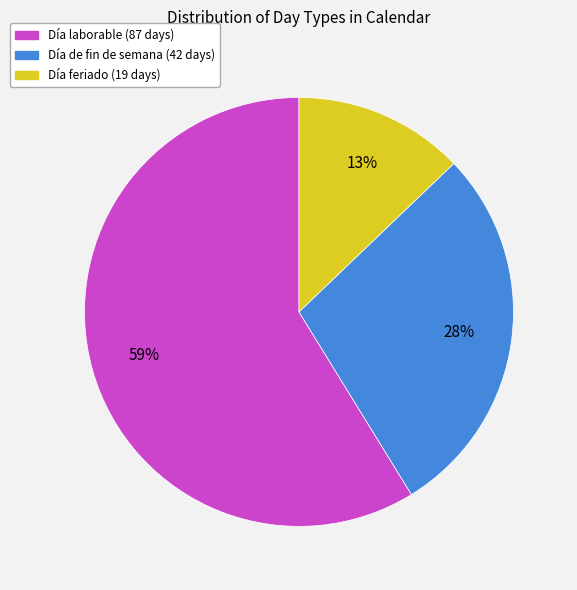

What percentage is the Día laborable slice, to the nearest percent?

59%